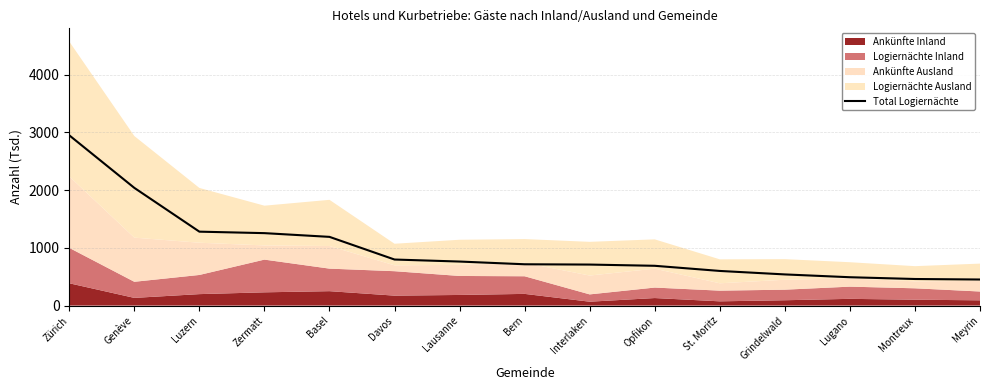

True or false: the data has more than 2 interior local peaks.

False